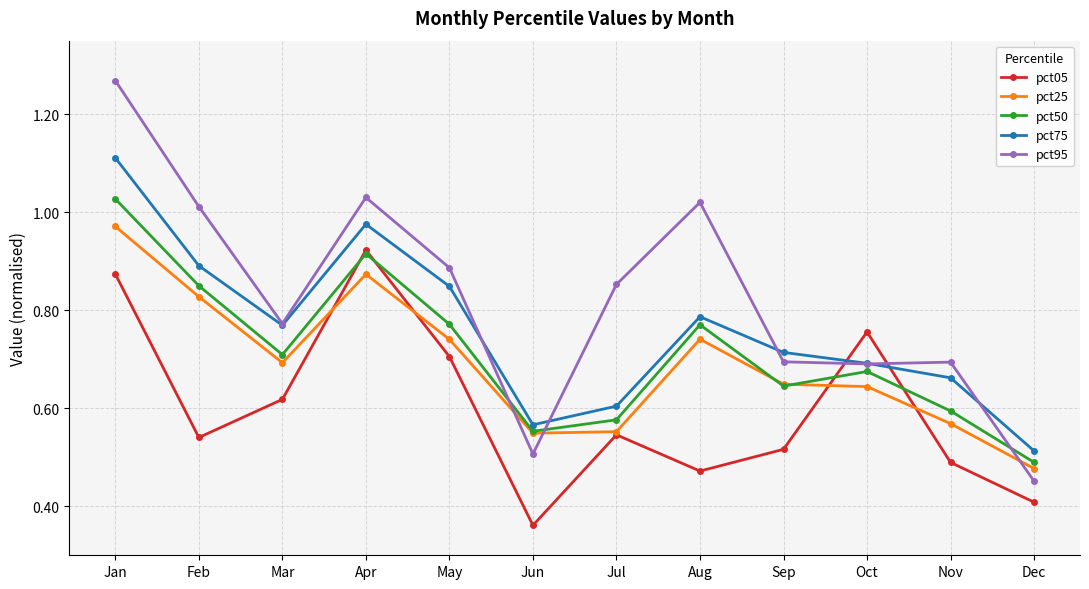

How many categories are shown in the chart?

12